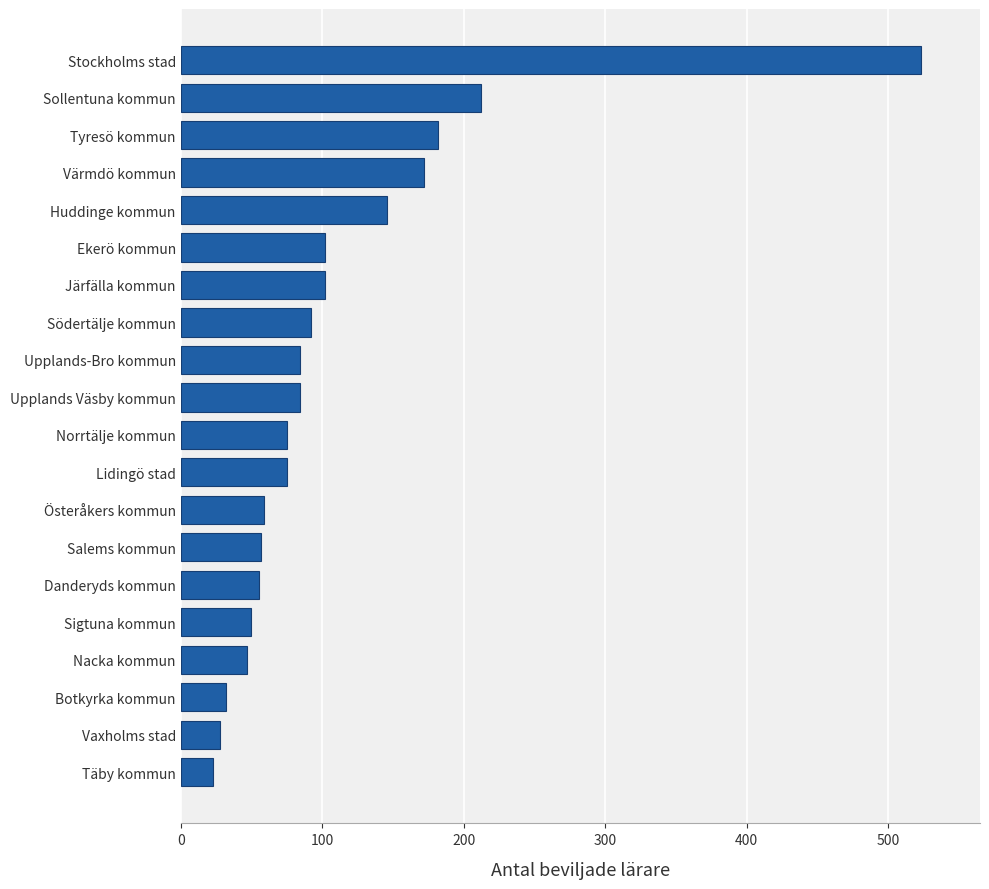

Where is the data nearest to the value 273?

Sollentuna kommun